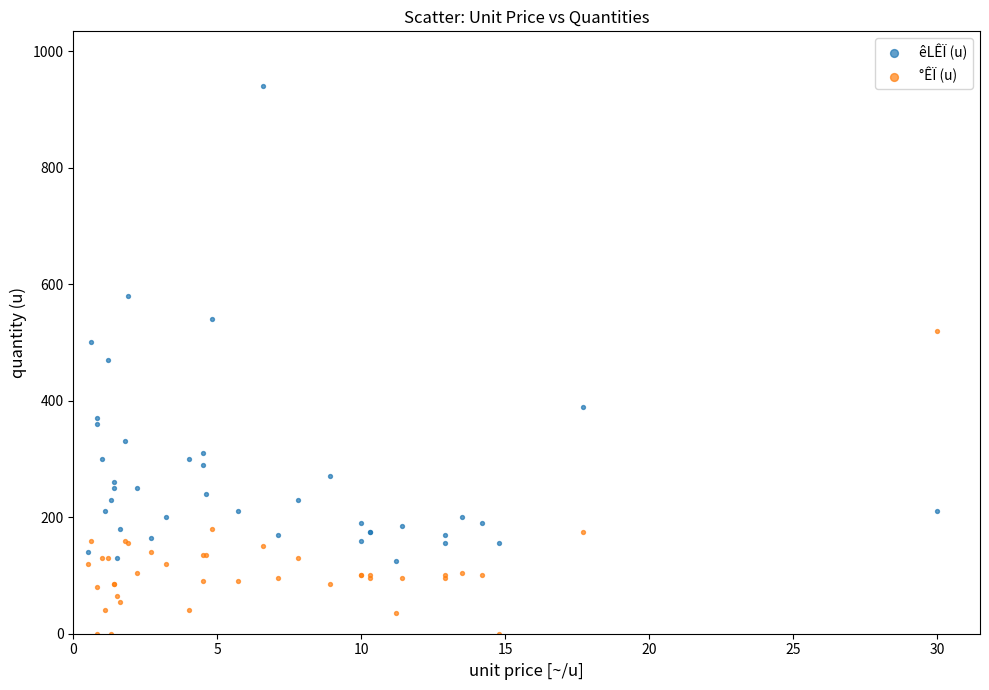

What are all the series names shown in the legend?

êLÊÏ (u), °ÊÏ (u)